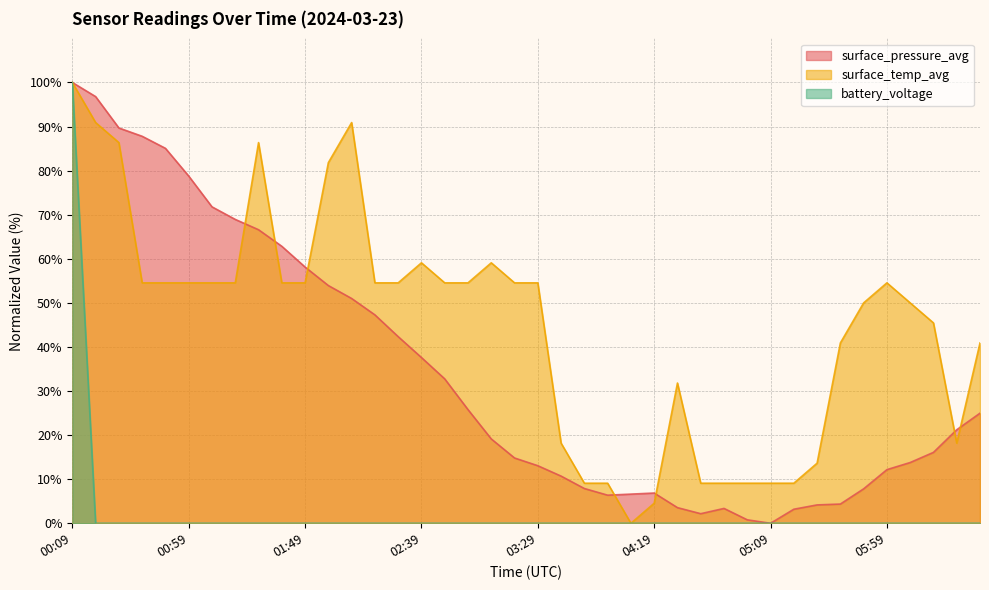

What is the sum of all battery_voltage values?

100.0